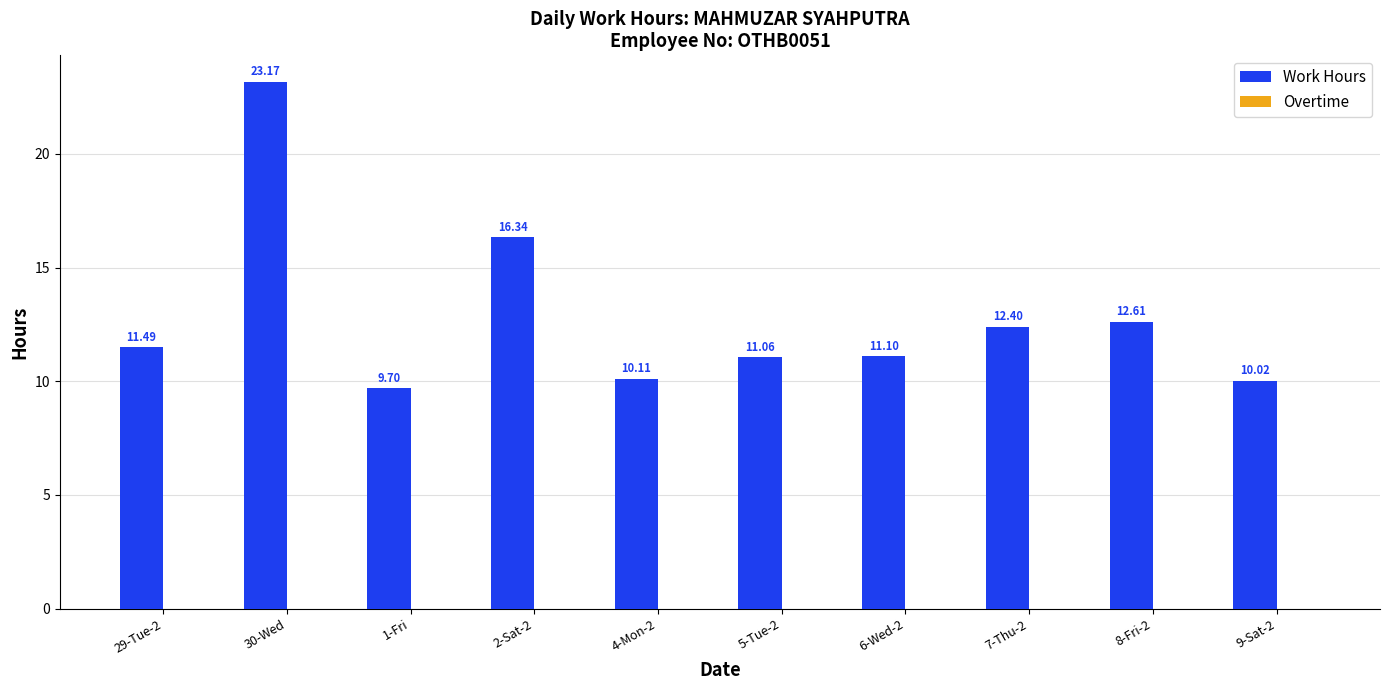

What is the maximum value shown in the chart?

23.2